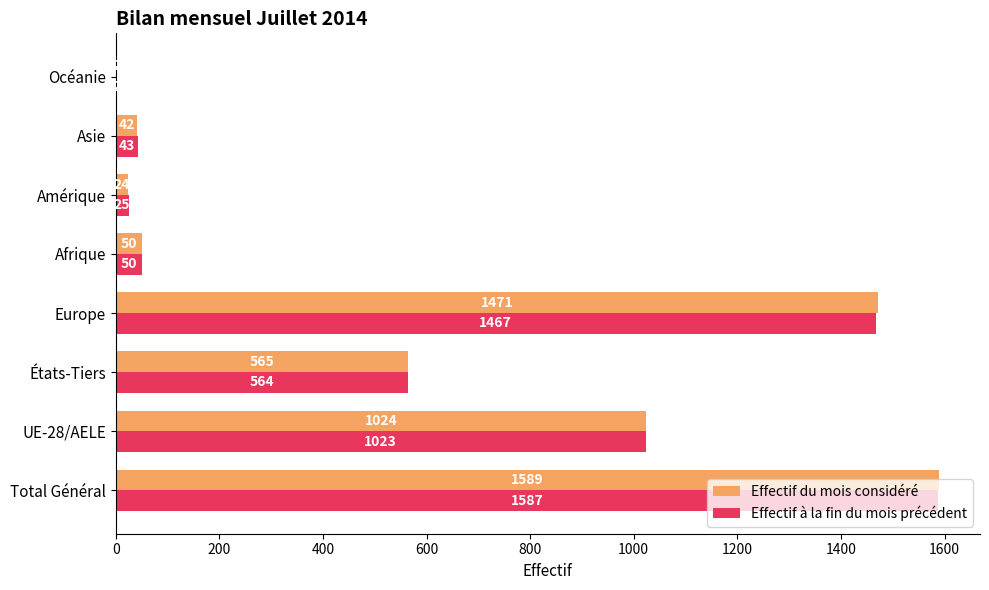

What is the sum of the Effectif à la fin du mois précédent values at Asie and Afrique?

93